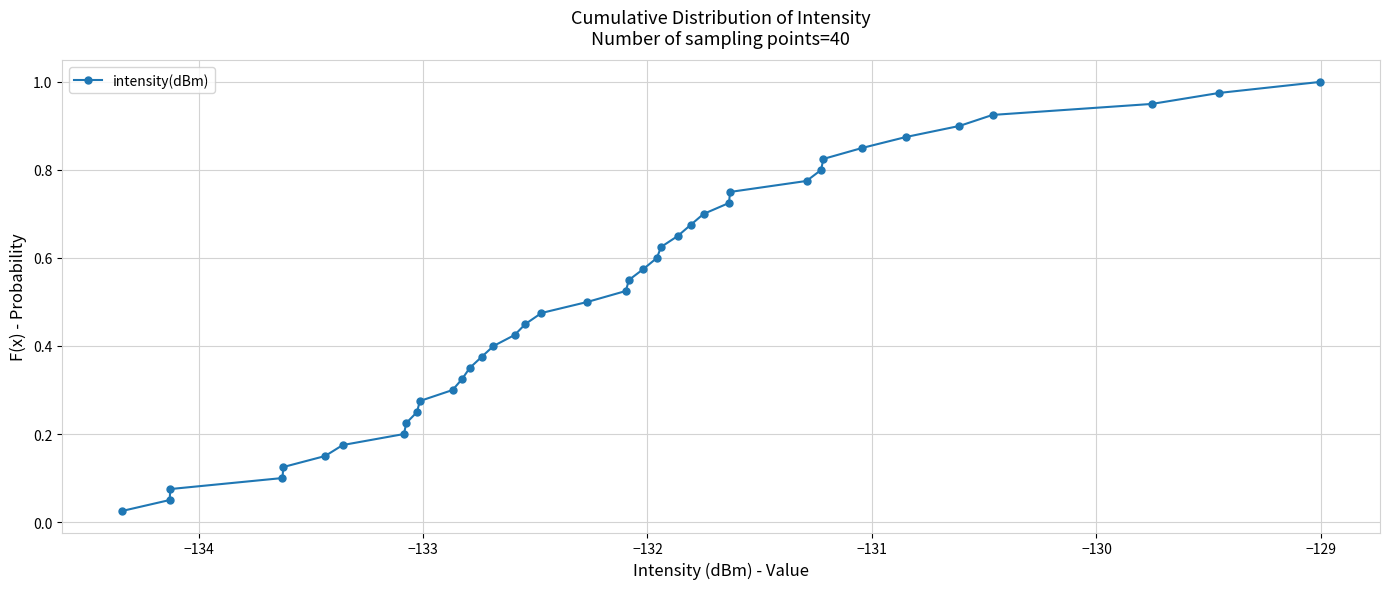

Does the chart have visible grid lines?

Yes